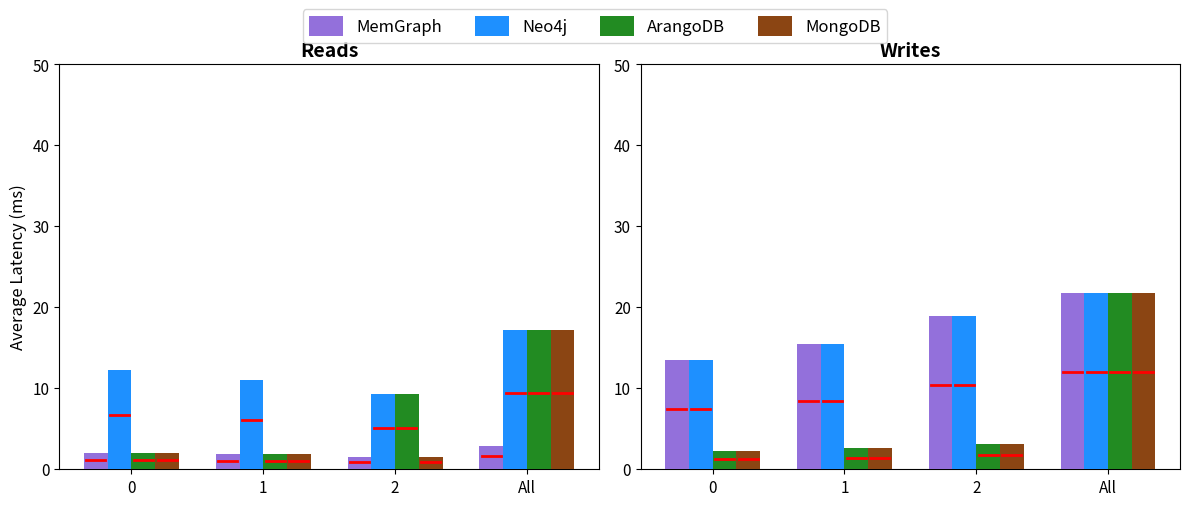

What is the average value of the ArangoDB series?

7.5